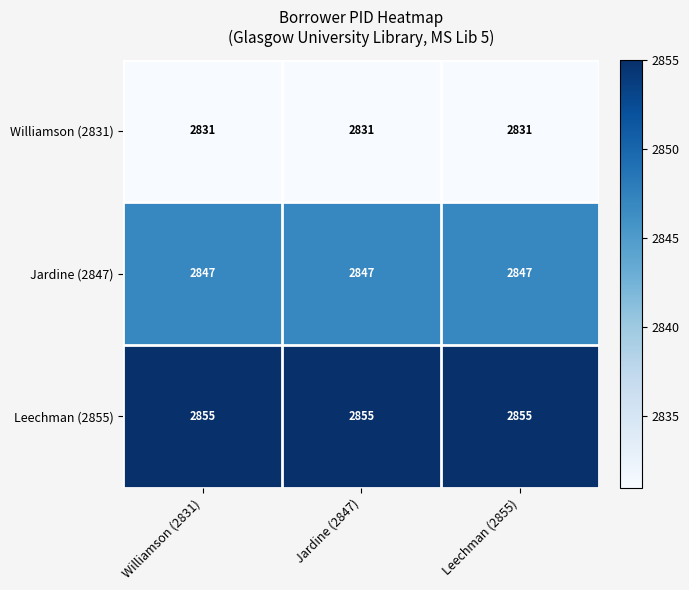

What is the minimum value for Leechman (2855)?

2855